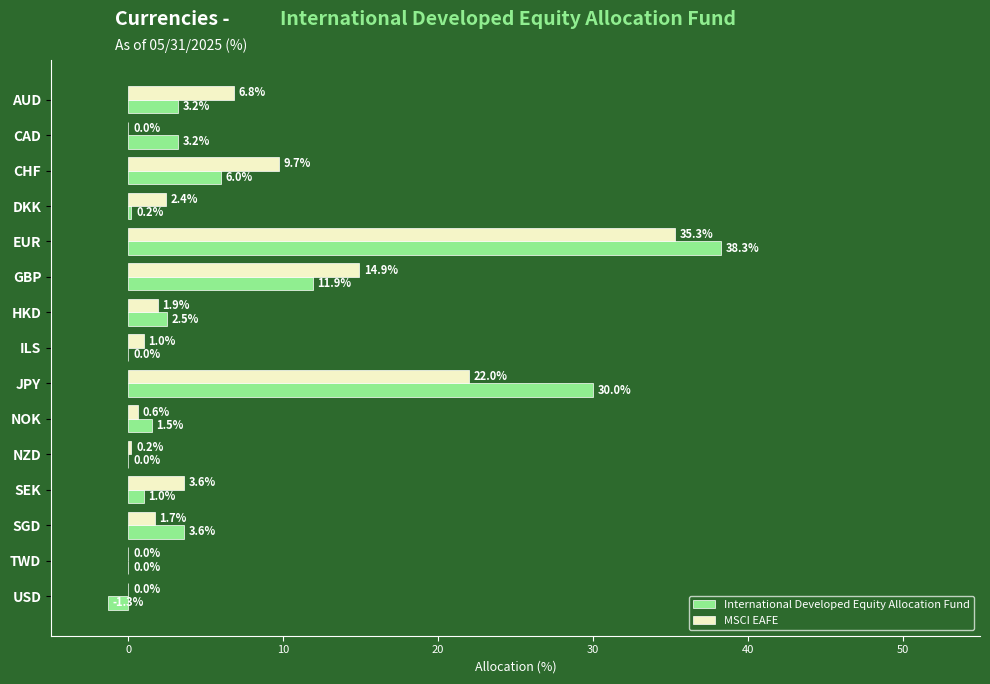

What is the sum of the MSCI EAFE values at CAD and ILS?

1.0